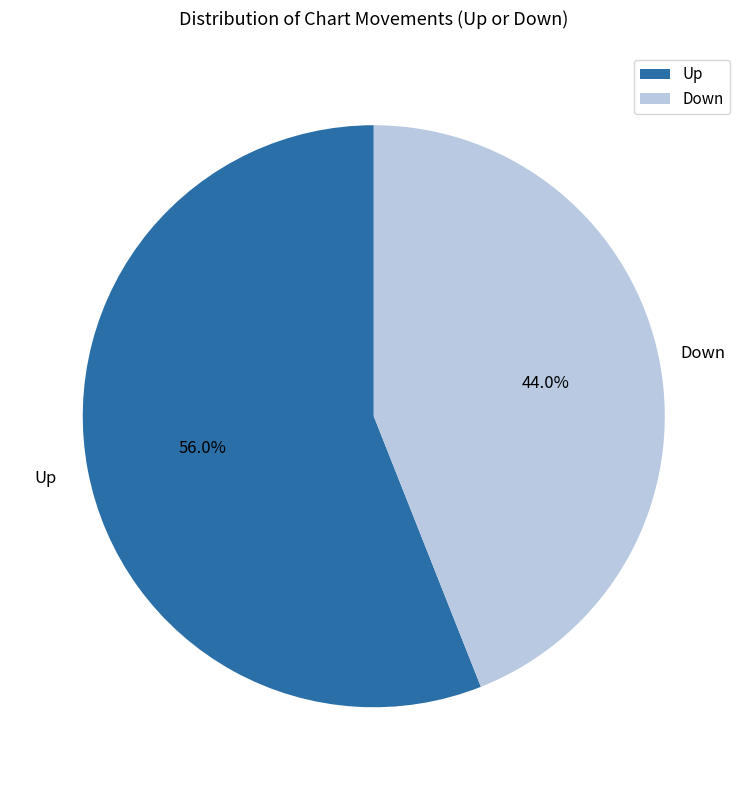

Approximately how many times larger is the value at Down compared to Up?

0.8